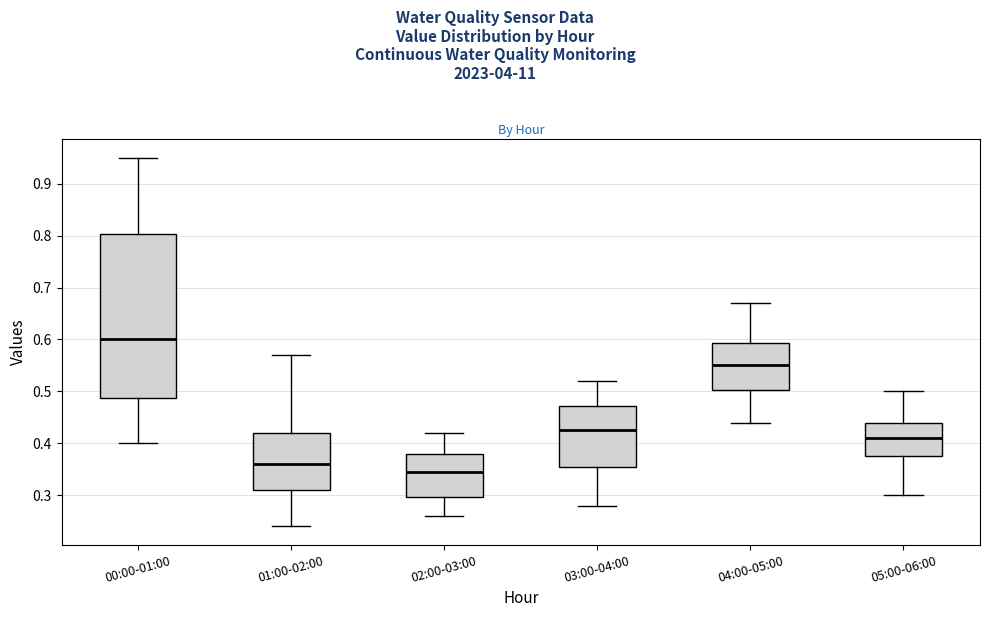

Comparing the boxes themselves (not the whiskers), which one is the tallest?

00:00-01:00